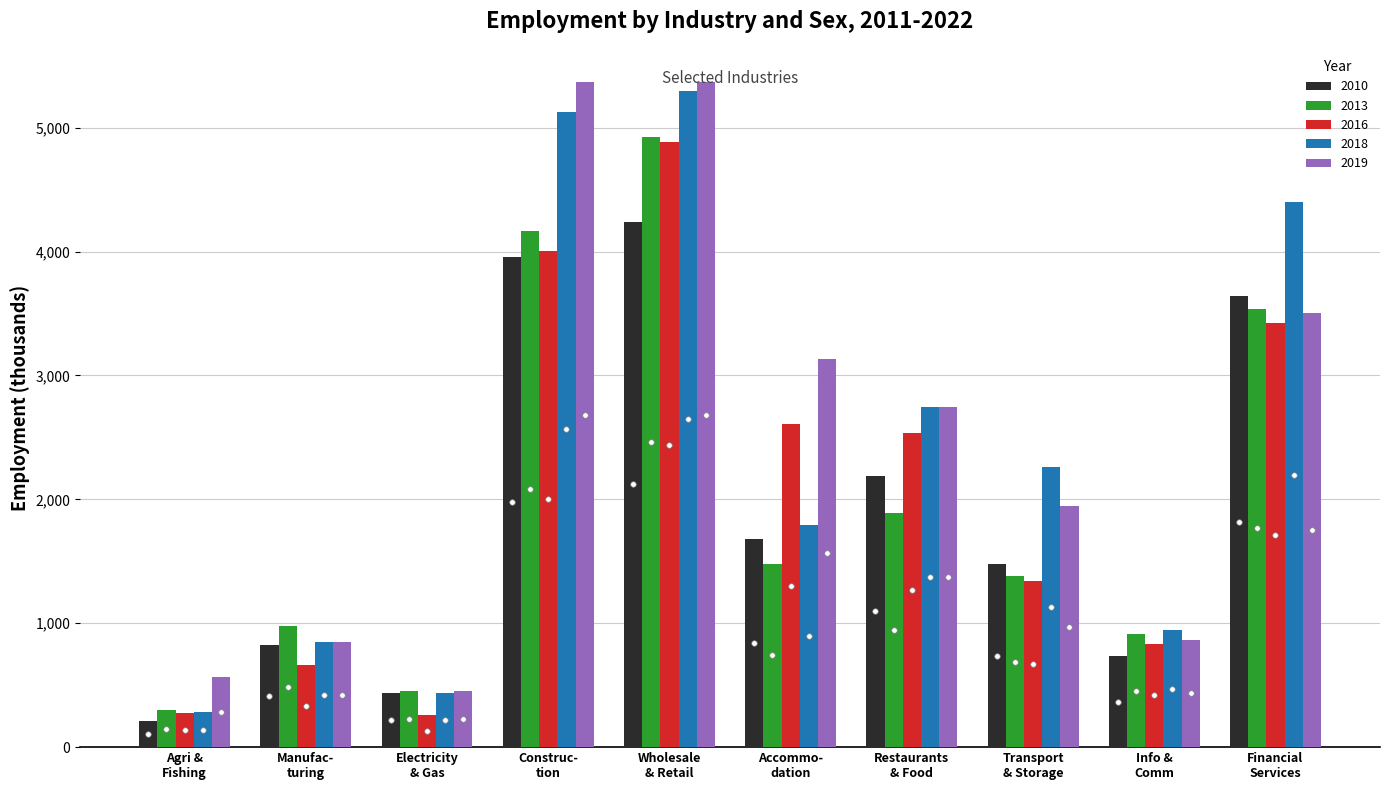

What is the greatest value displayed?

5368.5